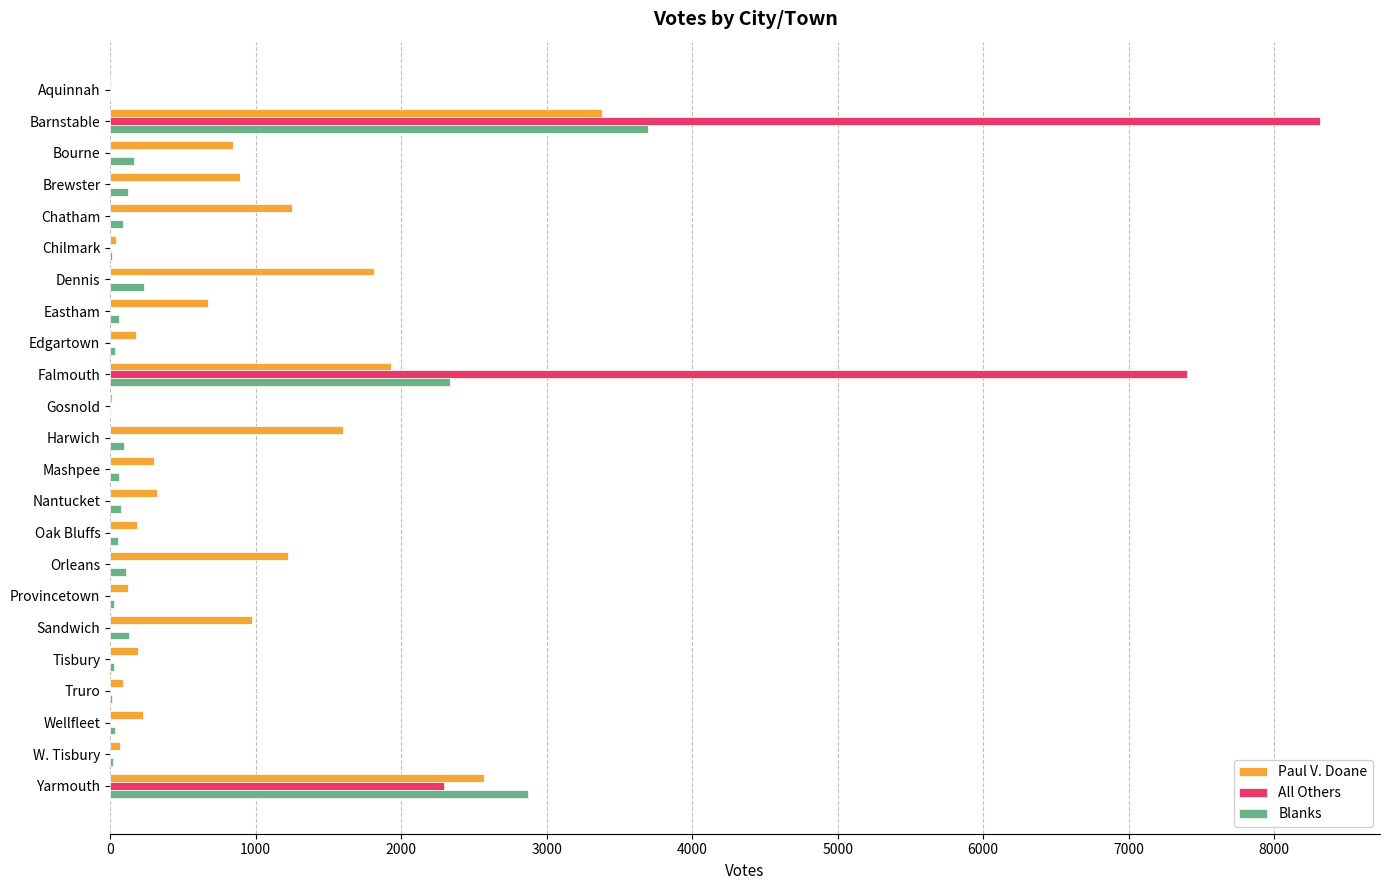

Which series changed the most between Sandwich and Yarmouth?

Blanks